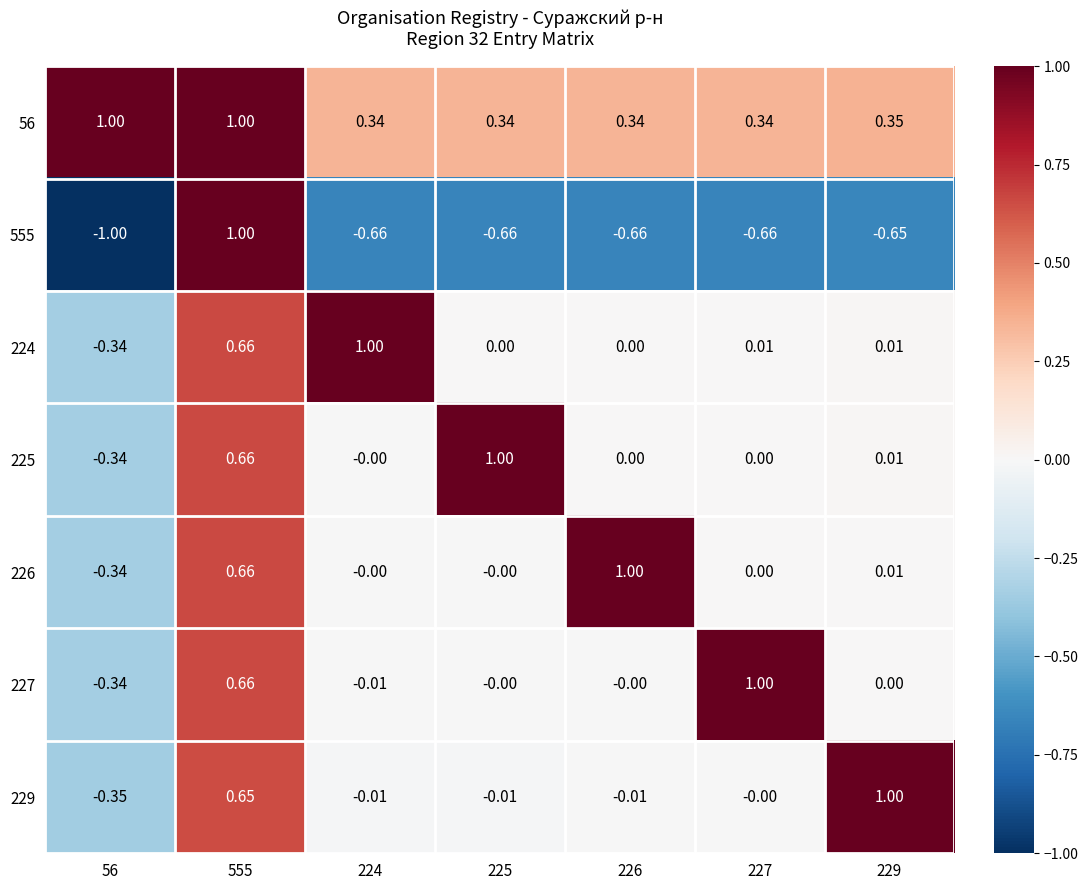

Is the value of 229 at 229 greater than the value of 226 at 225?

Yes